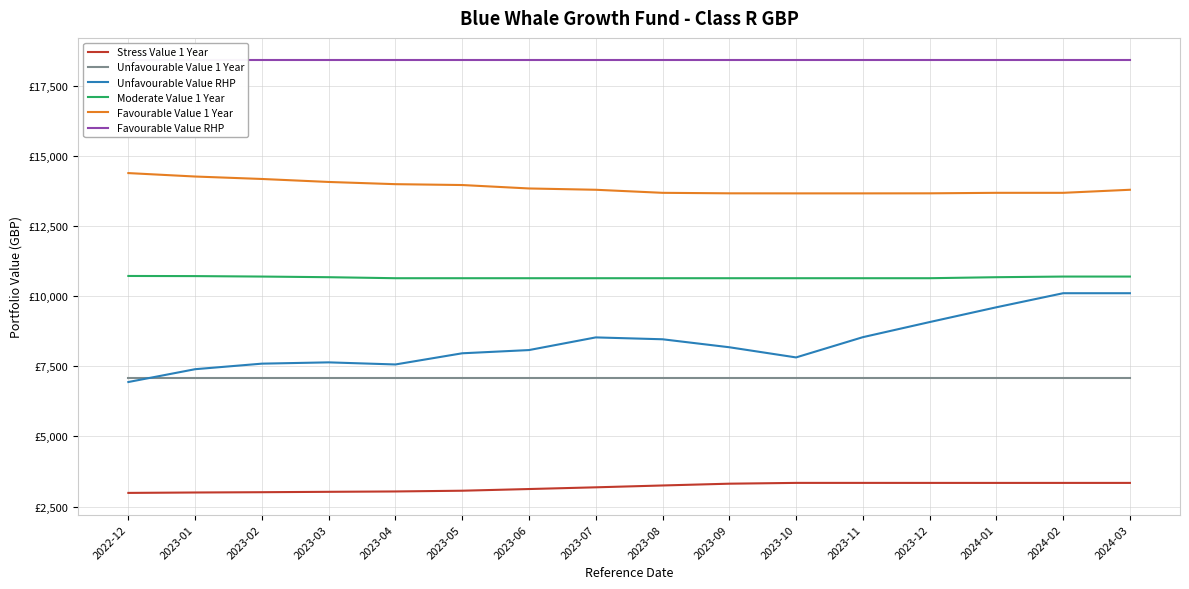

What is the greatest value displayed?

18443.5